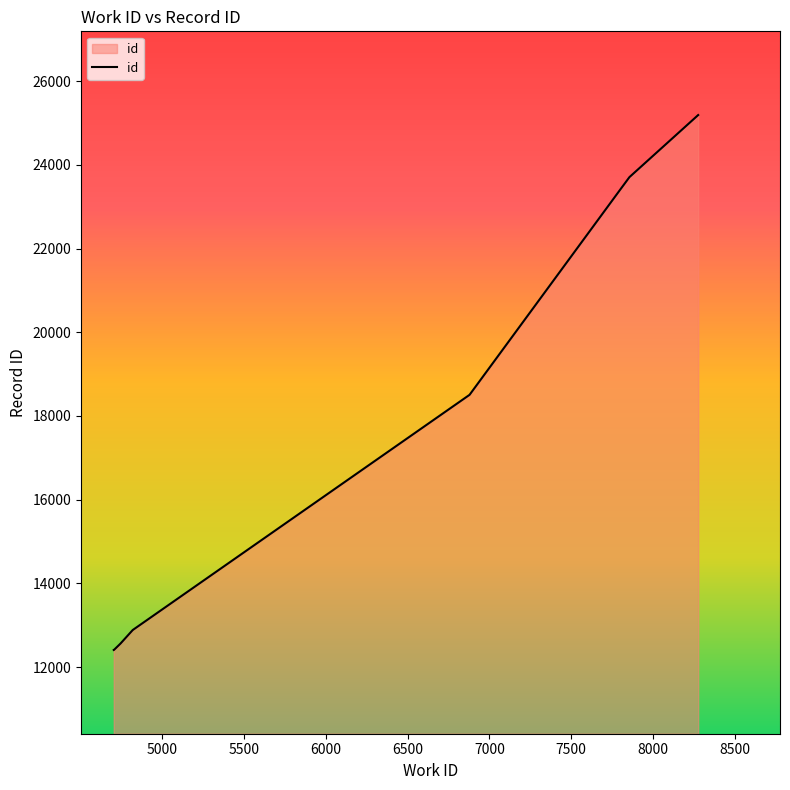

What is the maximum value shown in the chart?

25189